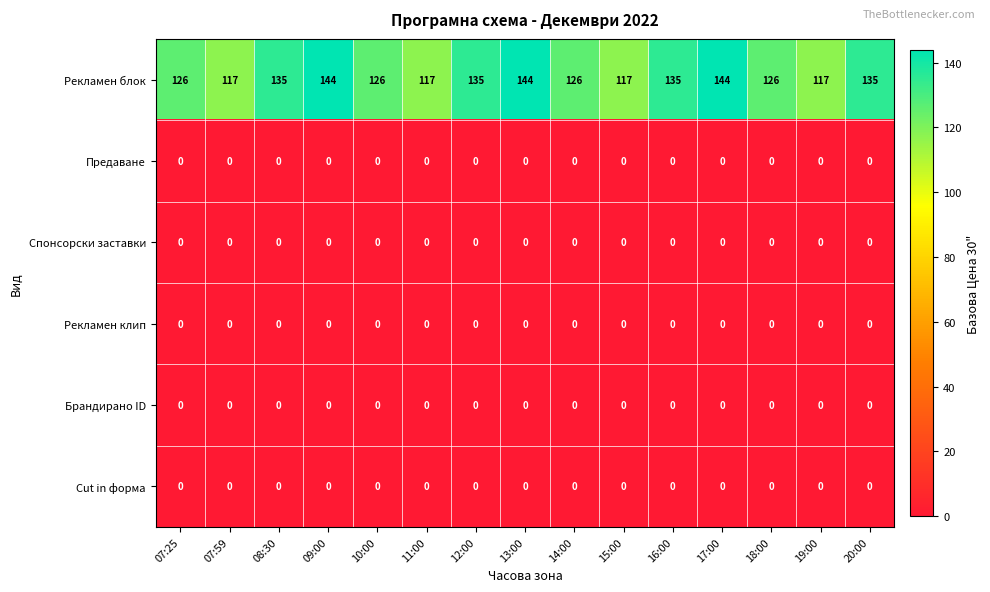

What is the spread (max minus min) of values at 19:00?

117